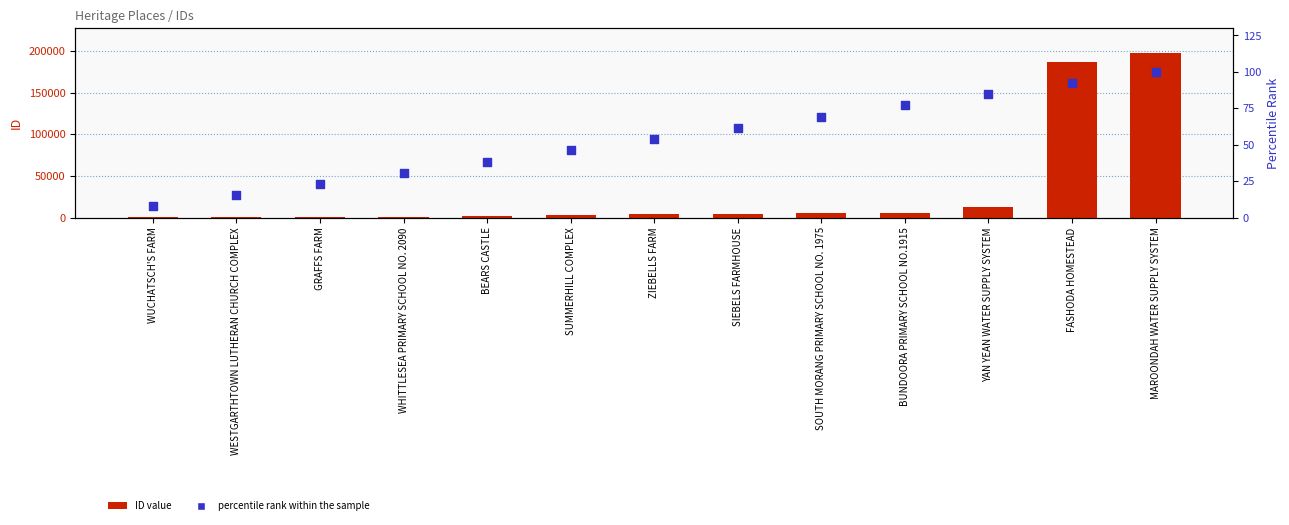

Which series reaches the minimum Y coordinate?

percentile rank within the sample